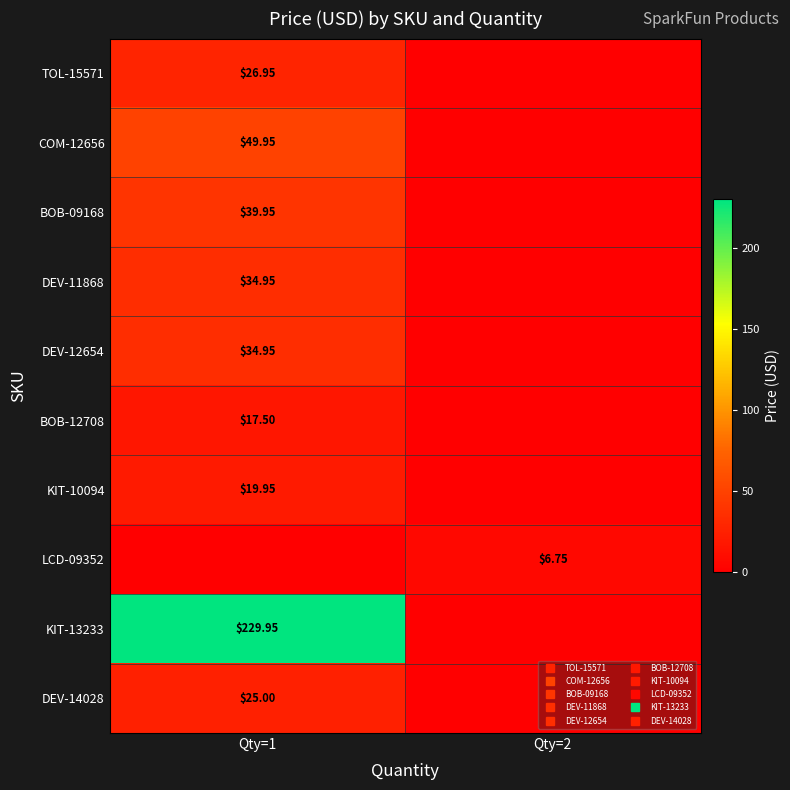

Between Qty=2 and Qty=1, which is larger?

Qty=1